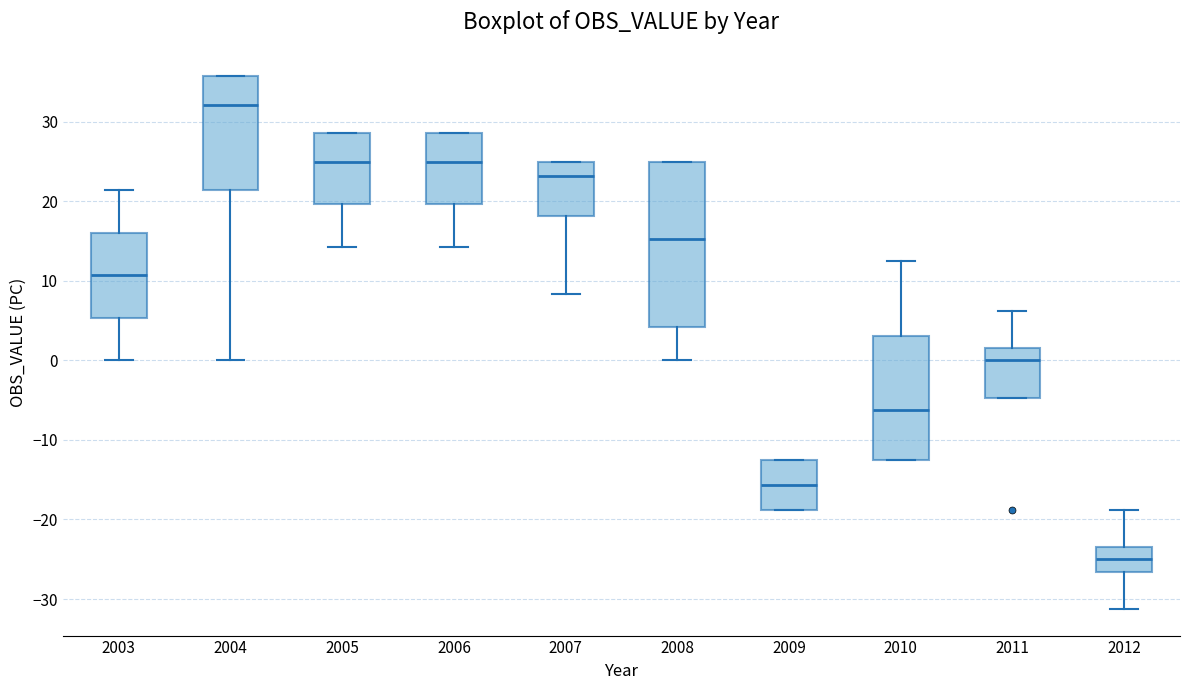

Reading left to right, transcribe this box plot: for each box, give where its median line is, the range the box spans, and where its two whiskers end, as read against the y-axis. The values are not printed on the chart, so give them approximately, as read against the axis.

2003: median 11, box 5 to 16, whiskers 0 to 21
2004: median 32, box 21 to 36, whiskers 0 to 36
2005: median 25, box 20 to 29, whiskers 14 to 29
2006: median 25, box 20 to 29, whiskers 14 to 29
2007: median 23, box 18 to 25, whiskers 8 to 25
2008: median 15, box 4 to 25, whiskers 0 to 25
2009: median -16, box -19 to -12, whiskers -19 to -12
2010: median -6, box -12 to 3, whiskers -12 to 13
2011: median 0, box -5 to 2, whiskers -5 to 6
2012: median -25, box -27 to -23, whiskers -31 to -19